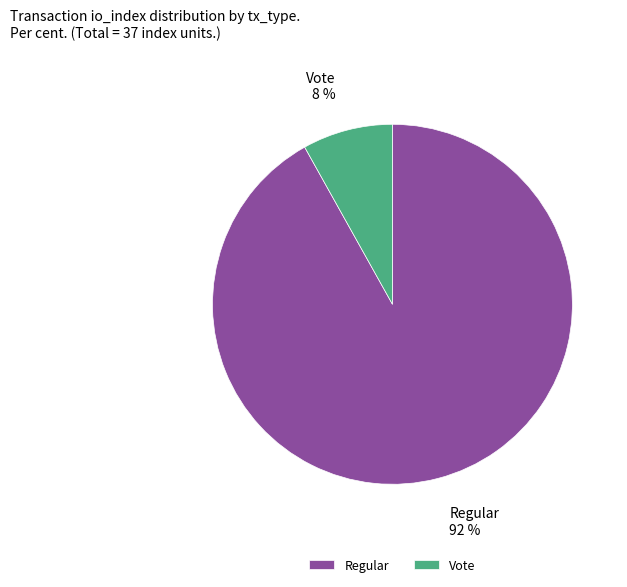

True or false: Regular accounts for 92% of the total.

True